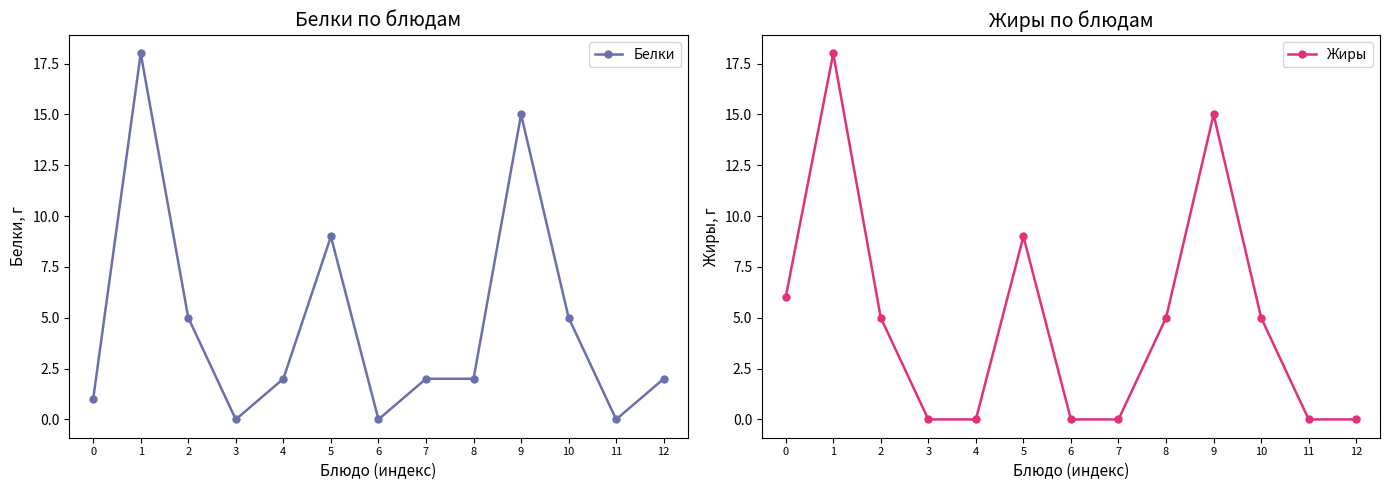

Where is the first local minimum for Белки?

3